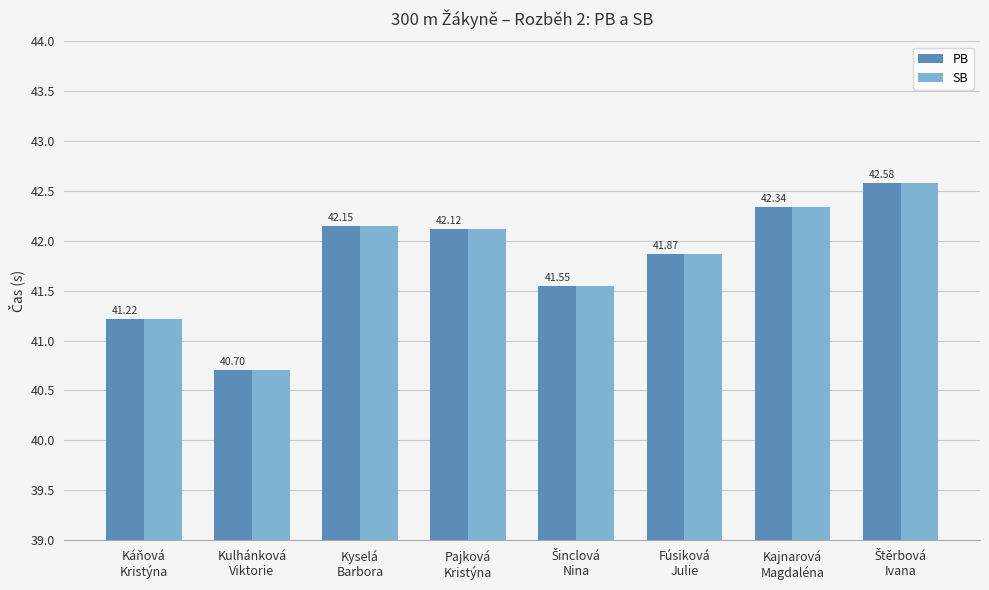

What is the difference between the second highest and second lowest values in the PB series?

1.1